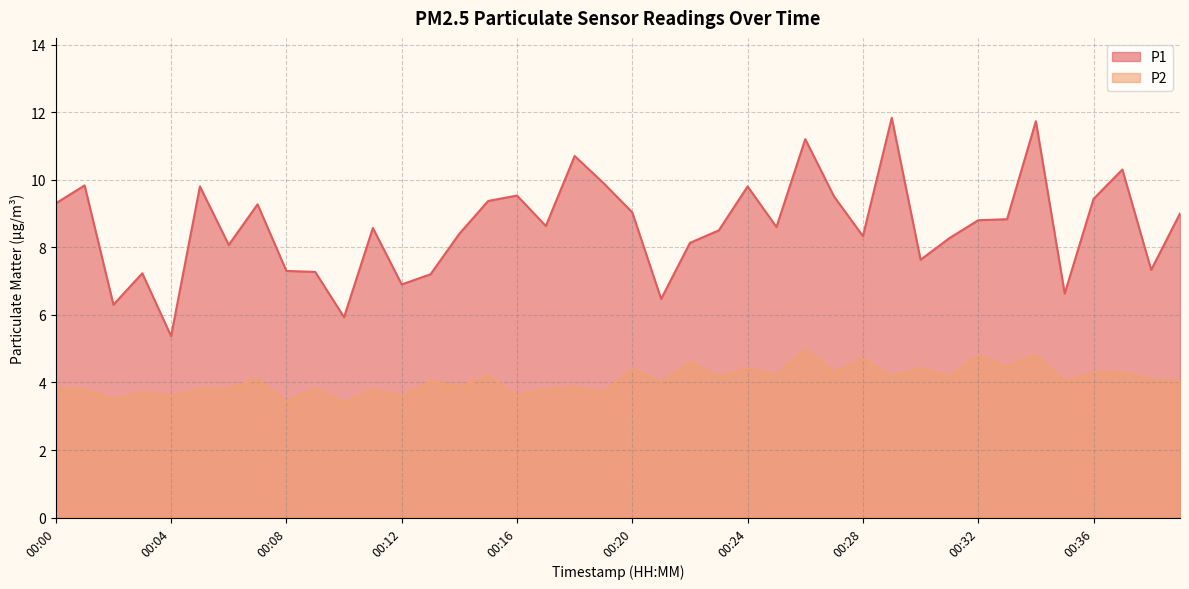

How many values in the P2 series are below 4?

17